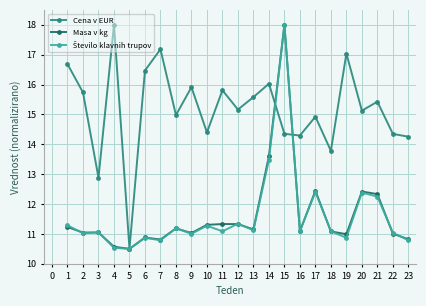

True or false: Cena v EUR has more than 1 points higher than both neighbors.

True